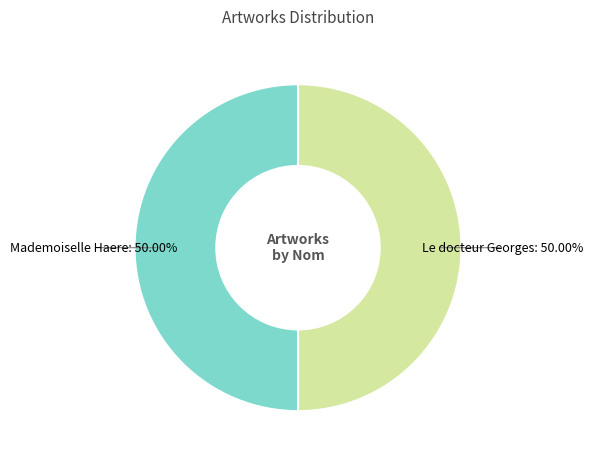

To the nearest percent, what is the average slice percentage?

50%